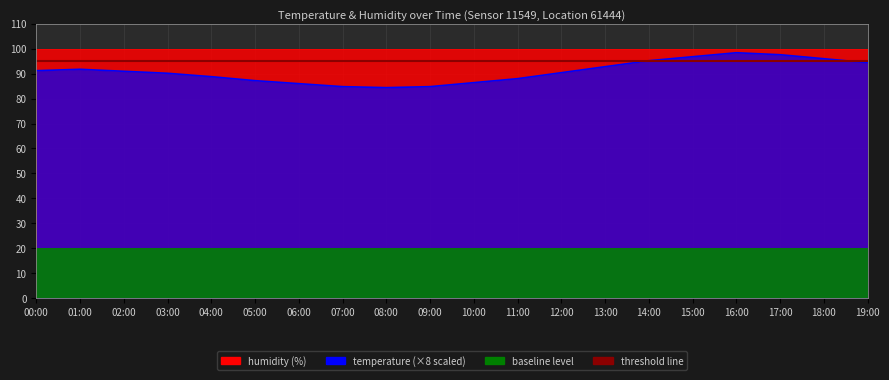

True or false: the data shows 90.2 at 03:00.

True